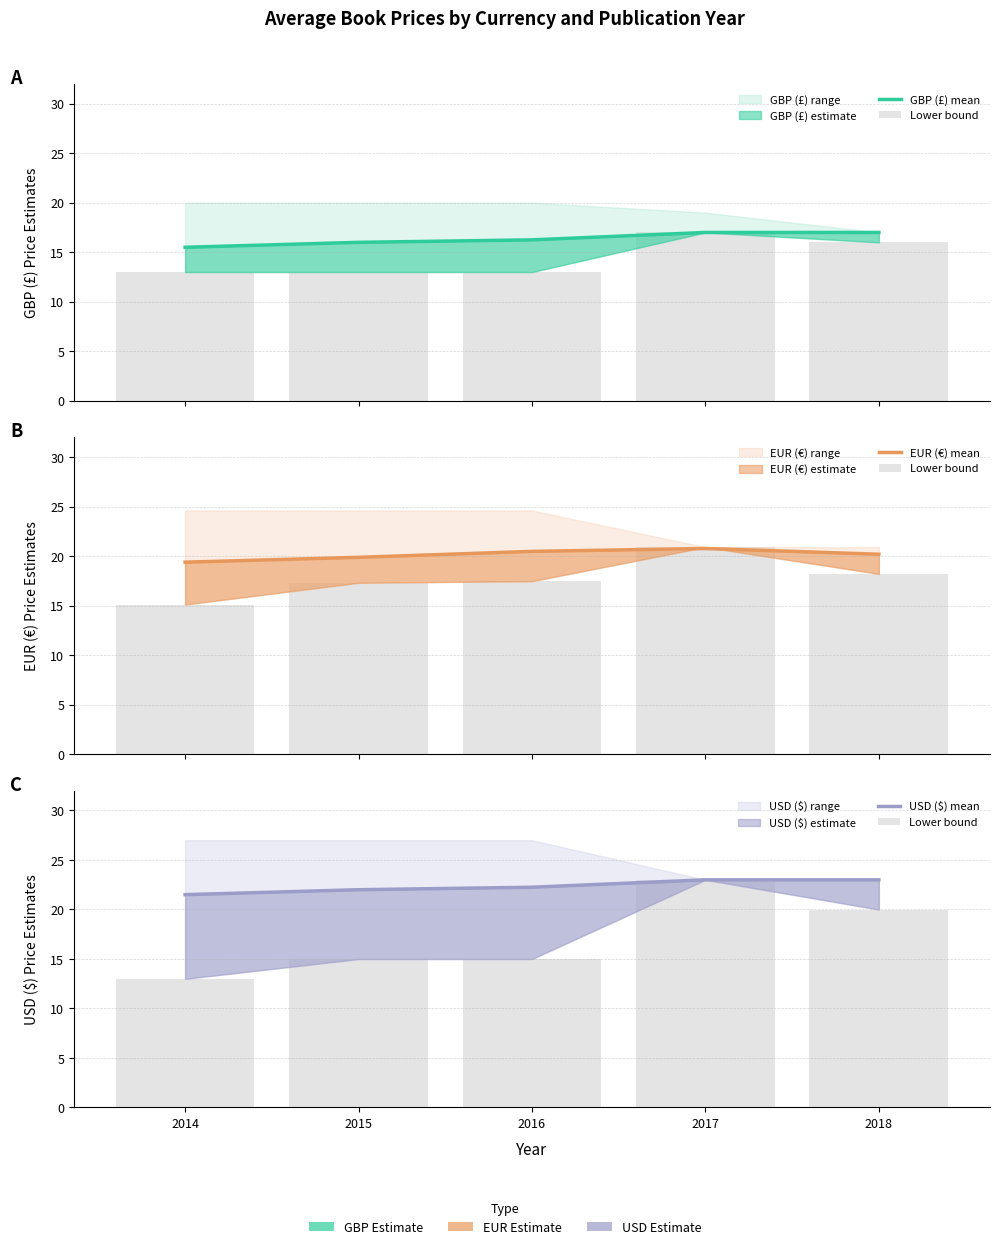

Does the chart contain any negative values?

No